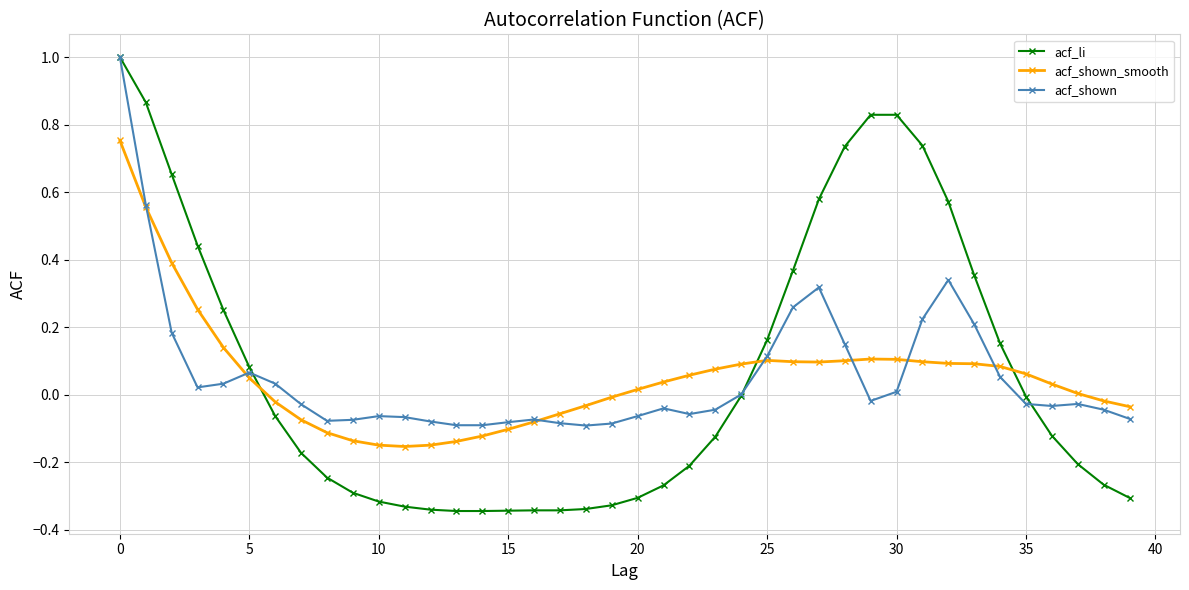

What is the maximum value for acf_shown?

1.0